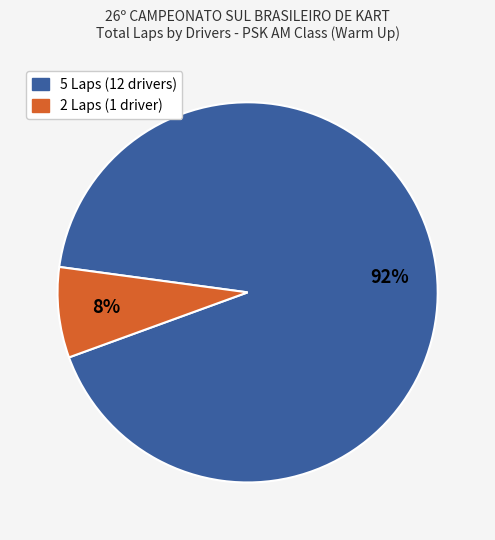

Is there any slice that represents more than half of the pie?

Yes